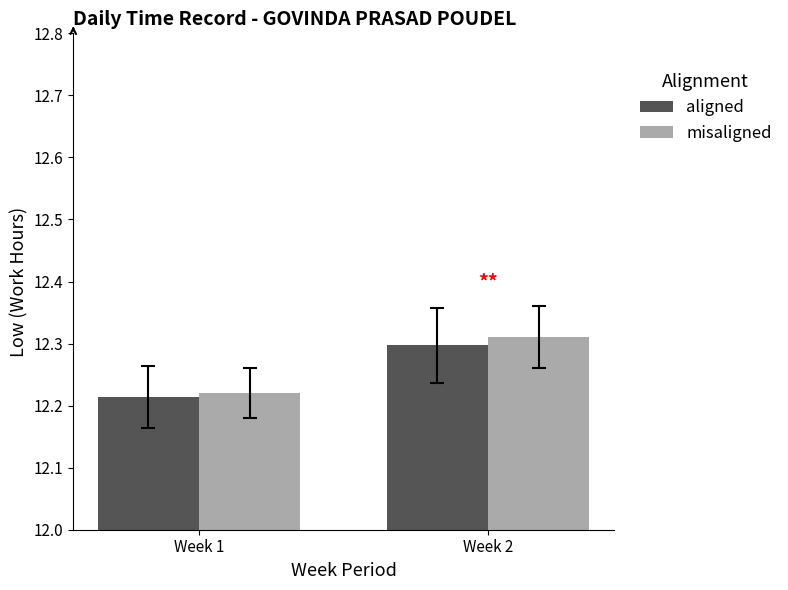

The value of aligned at Week 2 is 21.9. True or false?

False